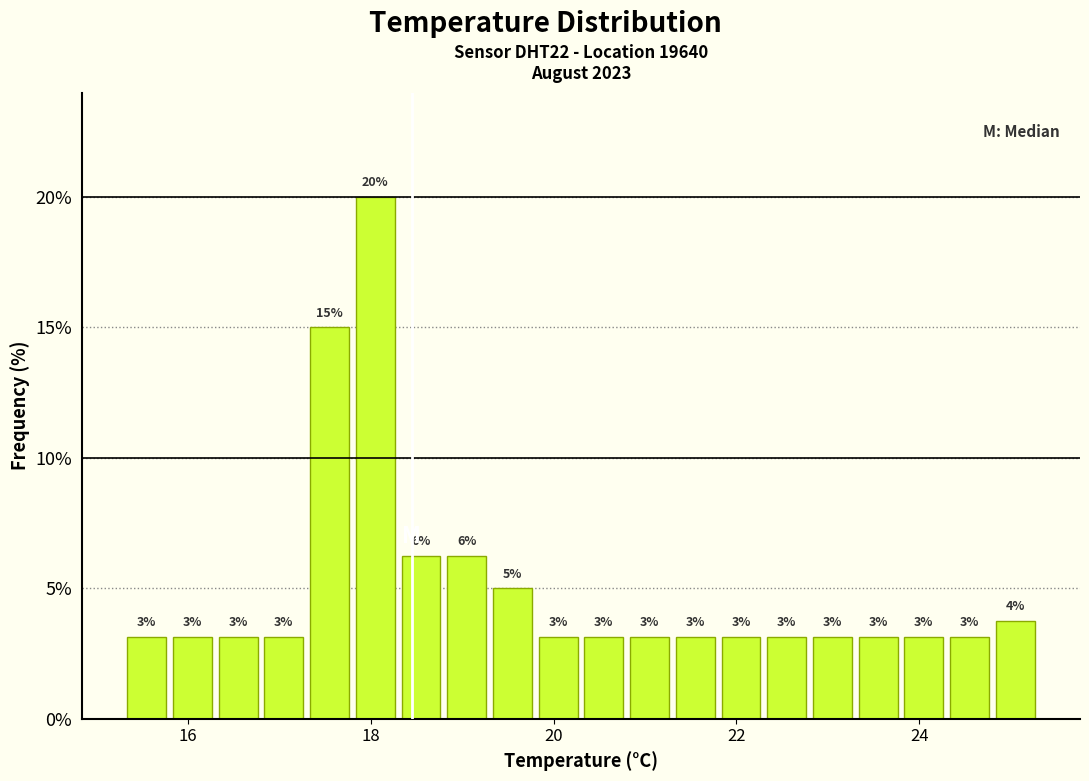

Read against the x-axis, roughly where is the centre of the tallest bar?

18.0